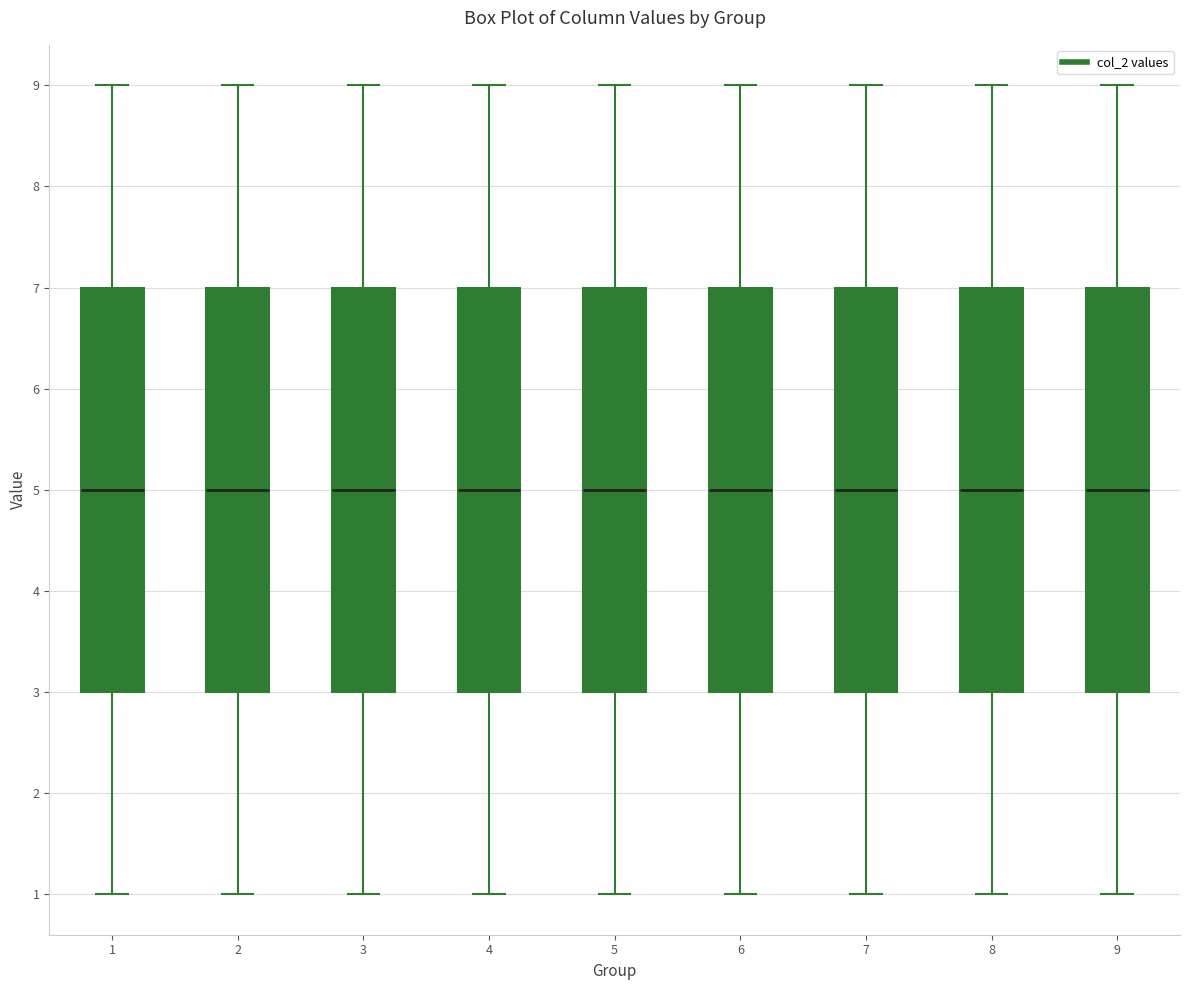

Where does the upper whisker of the box at x = 3 end on the y-axis? The values are not printed on the chart, so give them approximately, as read against the axis.

9